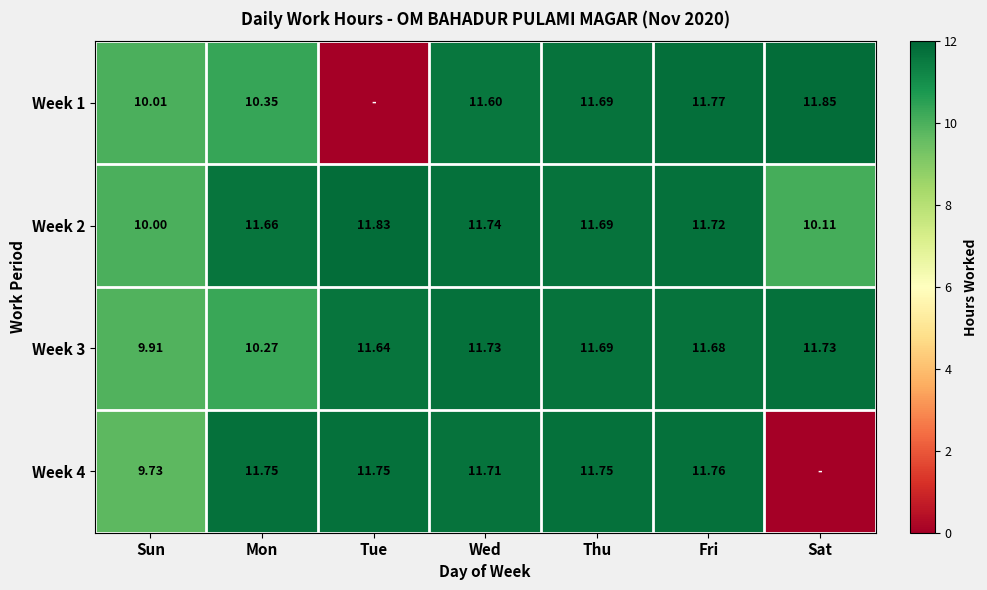

The value of Week 3 at Sat is 6.2. True or false?

False